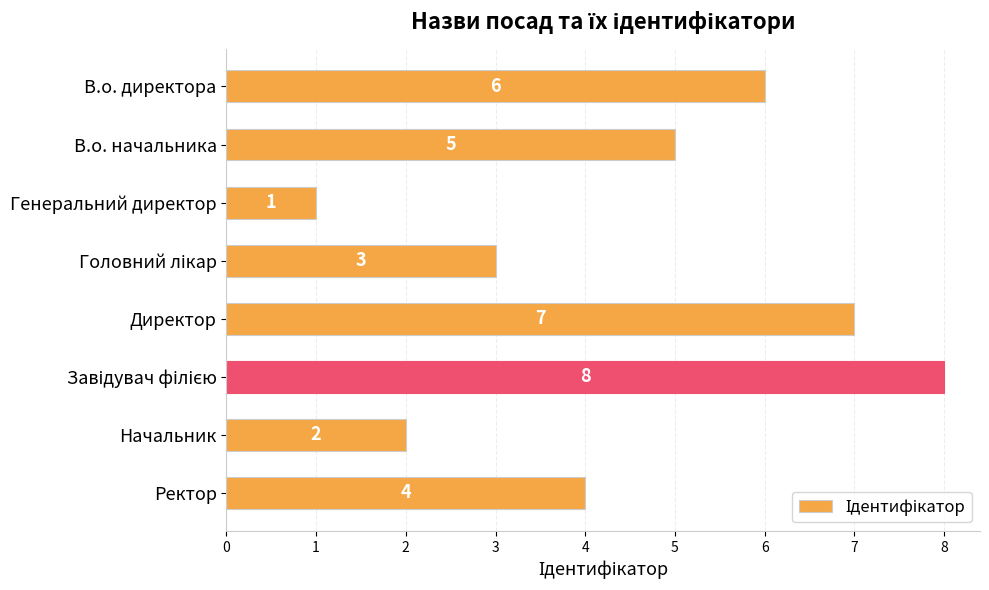

What is the minimum value shown in the chart?

1